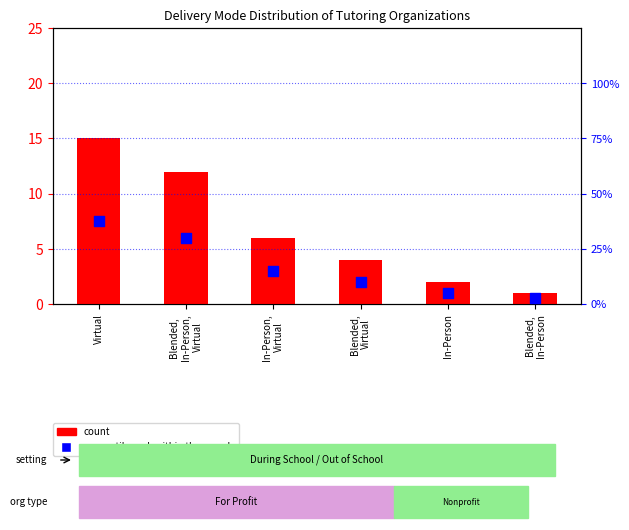

Which series reaches the minimum Y coordinate?

count